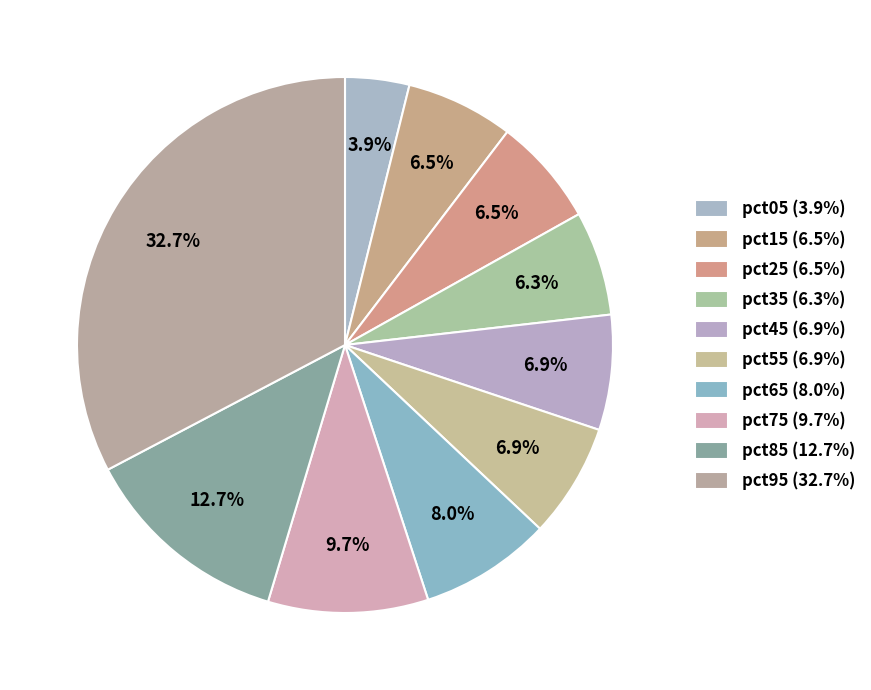

Rank the categories by value from lowest to highest.

pct05, pct35, pct15, pct25, pct55, pct45, pct65, pct75, pct85, pct95